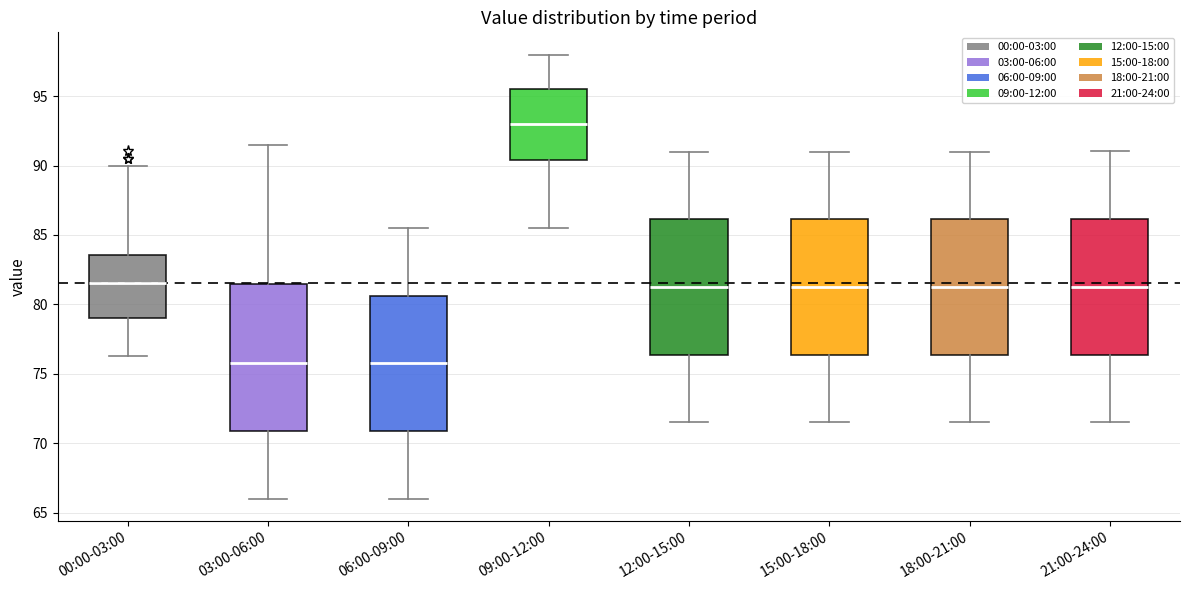

Which box is the tallest, from its lower edge to its upper edge?

03:00-06:00